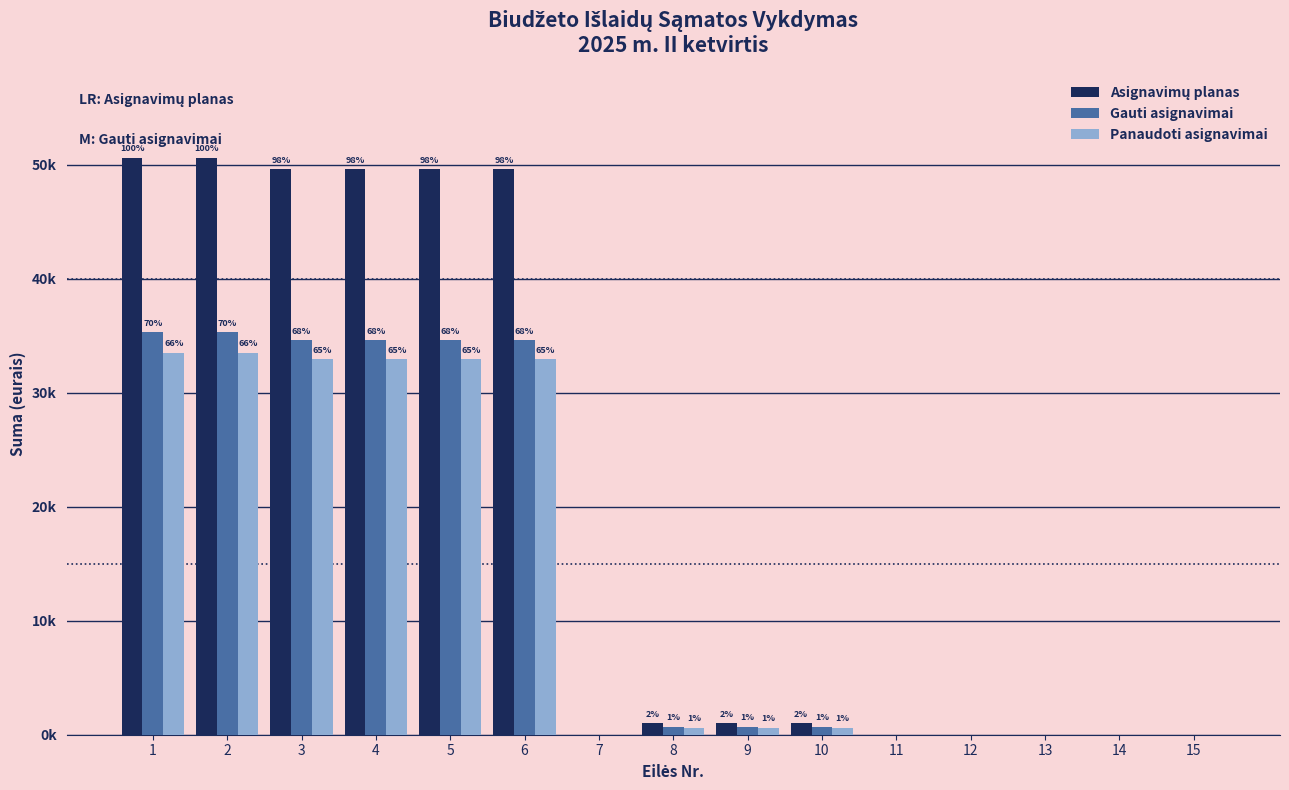

Which category has the lowest value across all series?

7